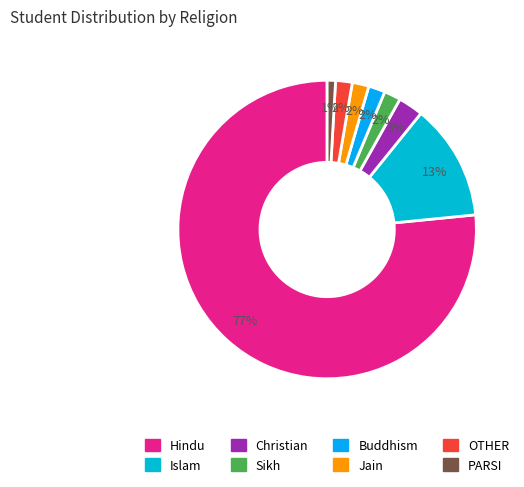

Which slice is the largest?

Hindu